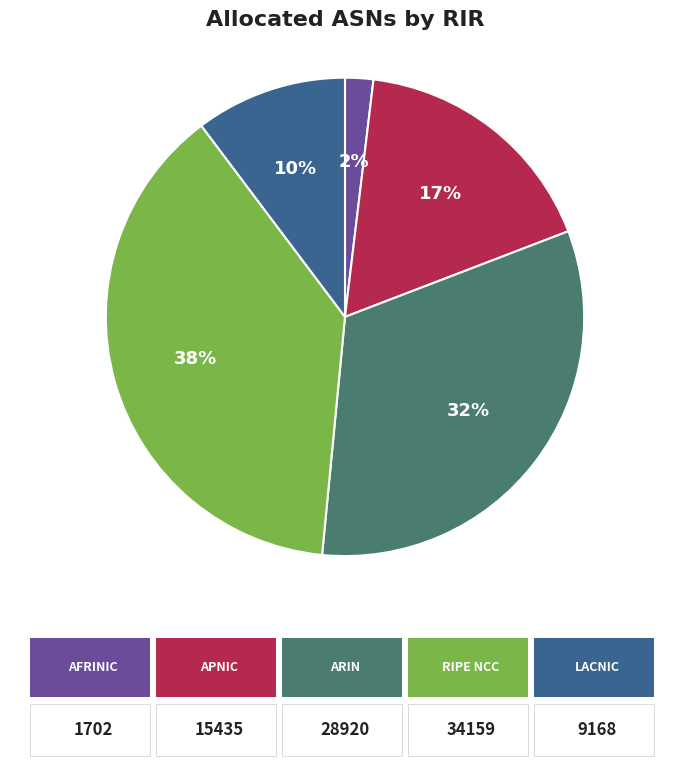

Is there a majority slice in this chart?

No